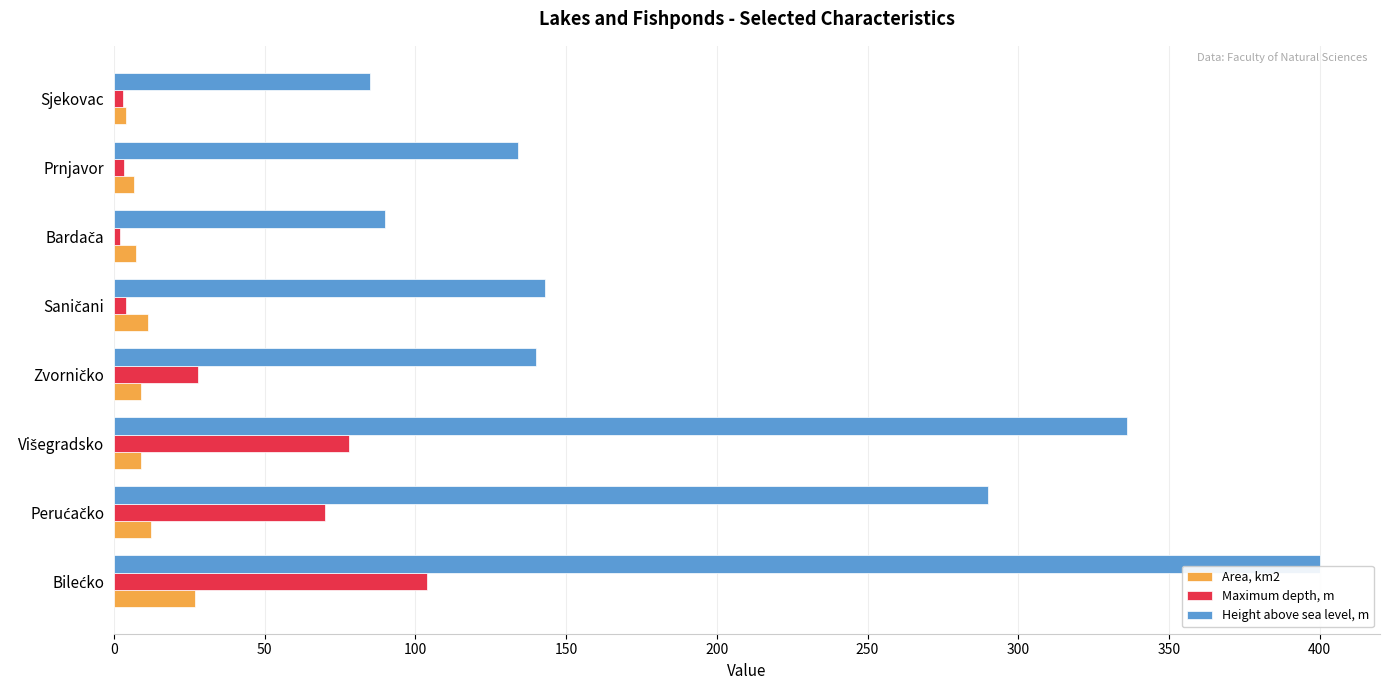

Which series has the widest spread of values?

Height above sea level, m